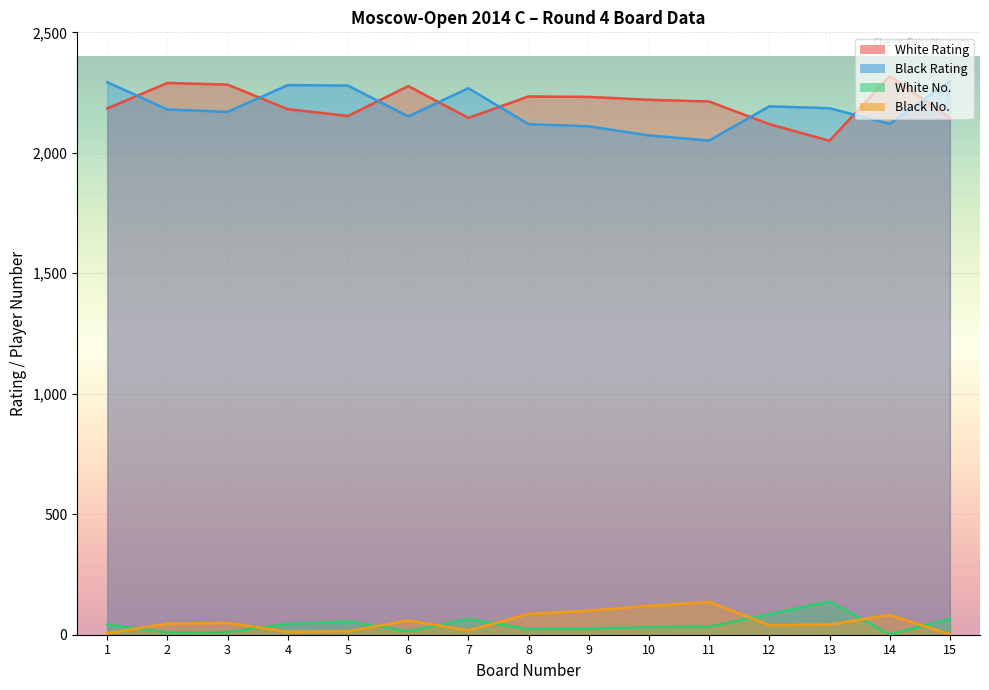

Which series has the widest spread of values?

White Rating